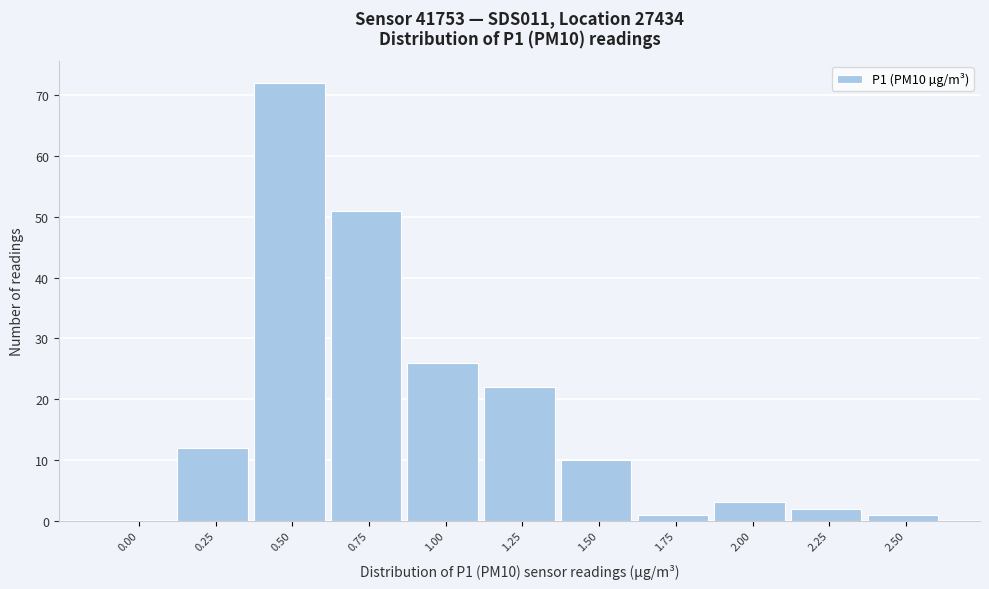

Reading left to right, what are all the values shown in this chart?

0.00=0	0.25=12	0.50=72	0.75=51	1.00=26	1.25=22	1.50=10	1.75=1	2.00=3	2.25=2	2.50=1